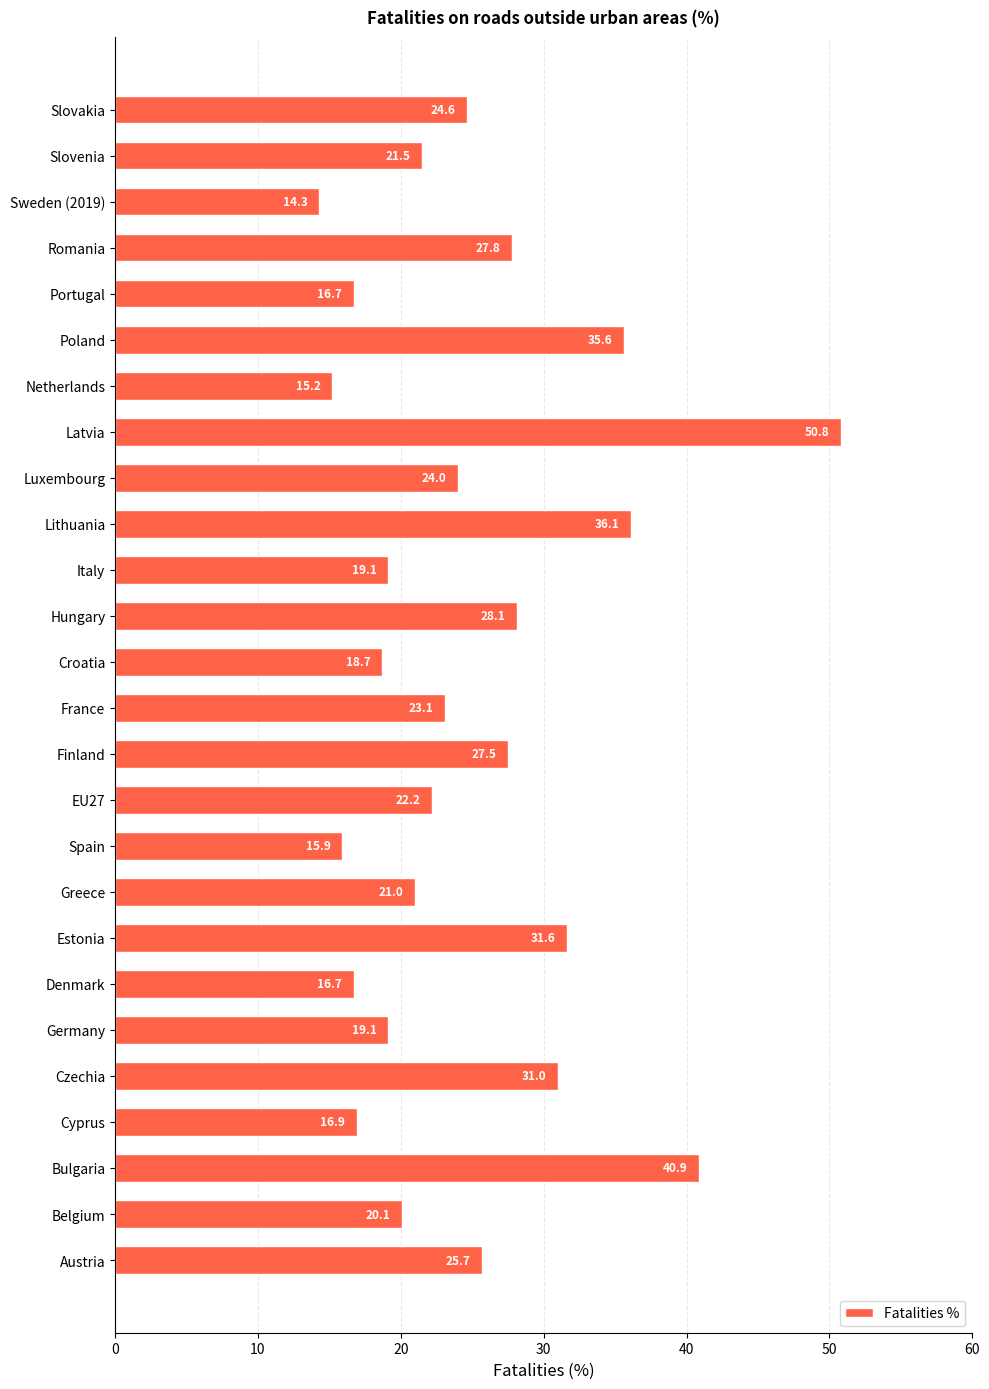

What is the difference between the values at EU27 and Latvia?

28.6